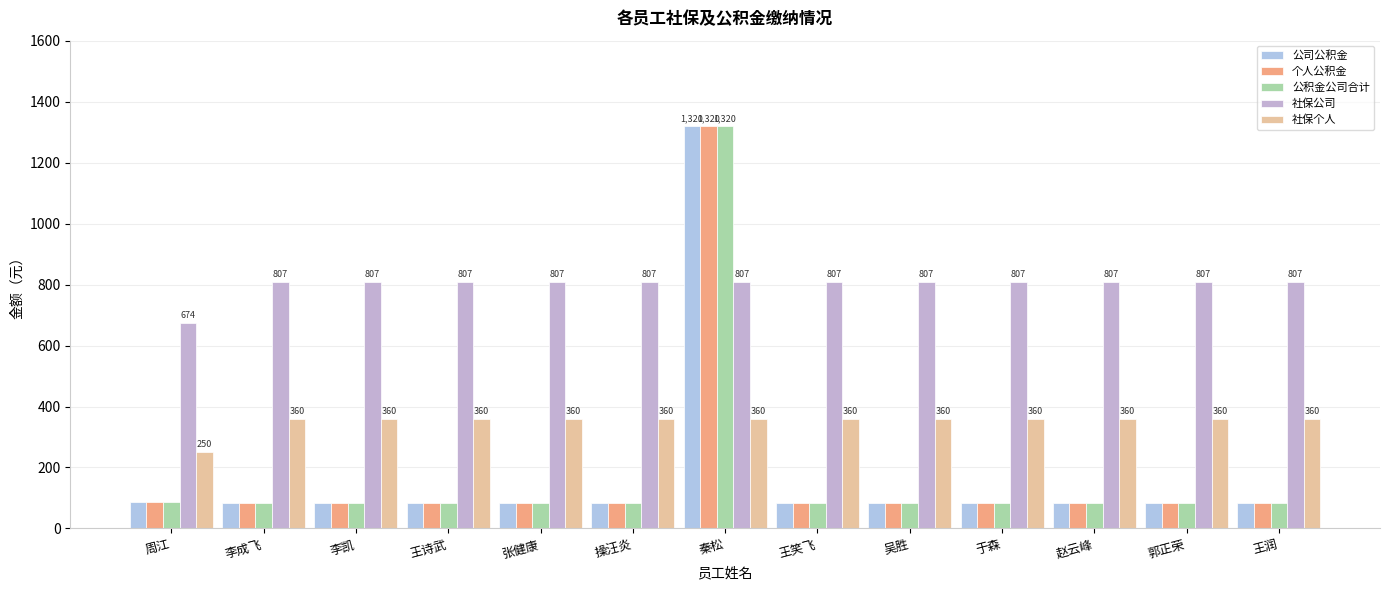

How many bars are there in total?

65